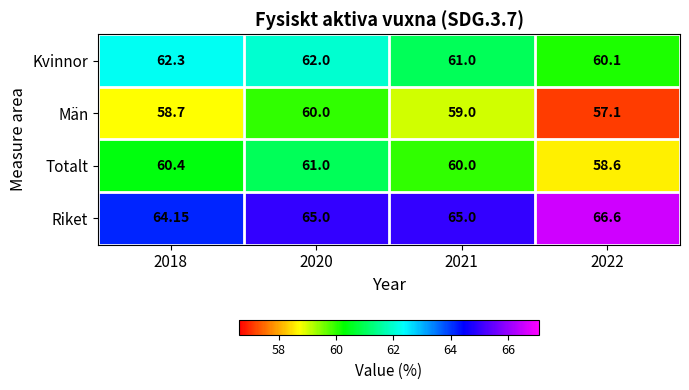

List the series in order of their overall mean, lowest first.

Män, Totalt, Kvinnor, Riket